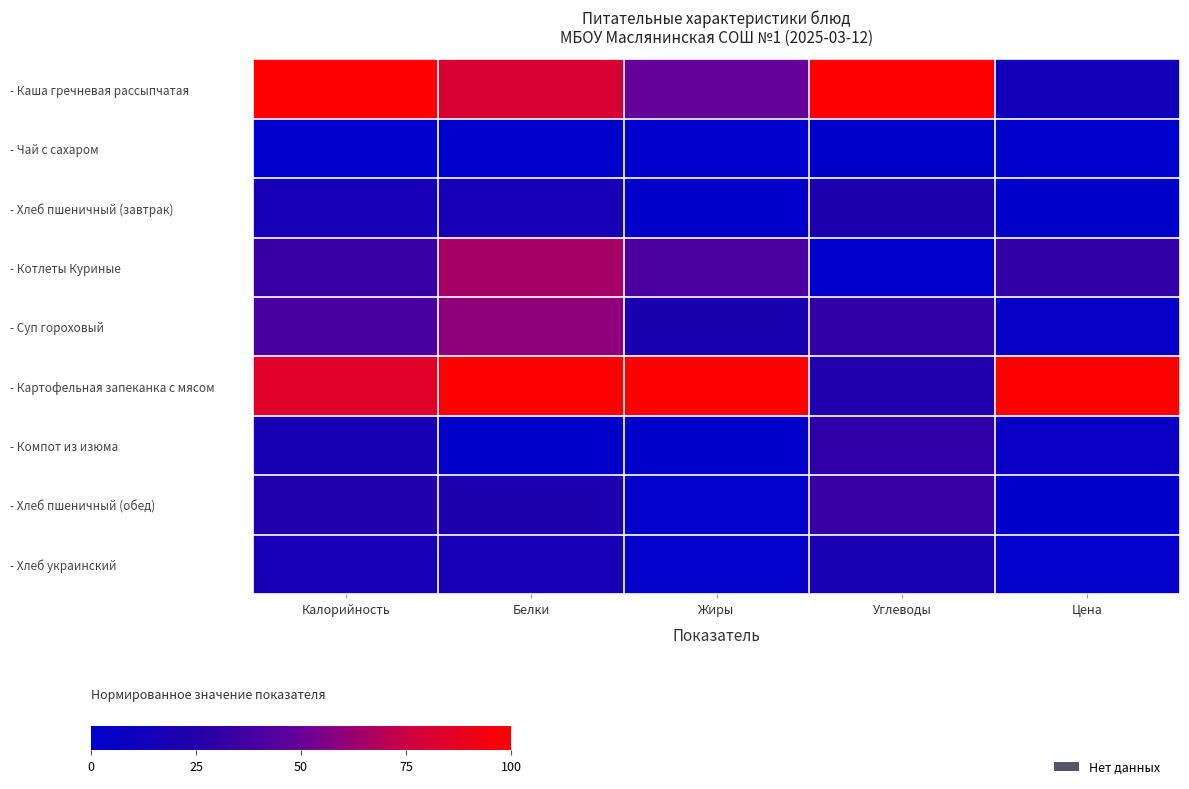

Count the number of categories in the chart.

5